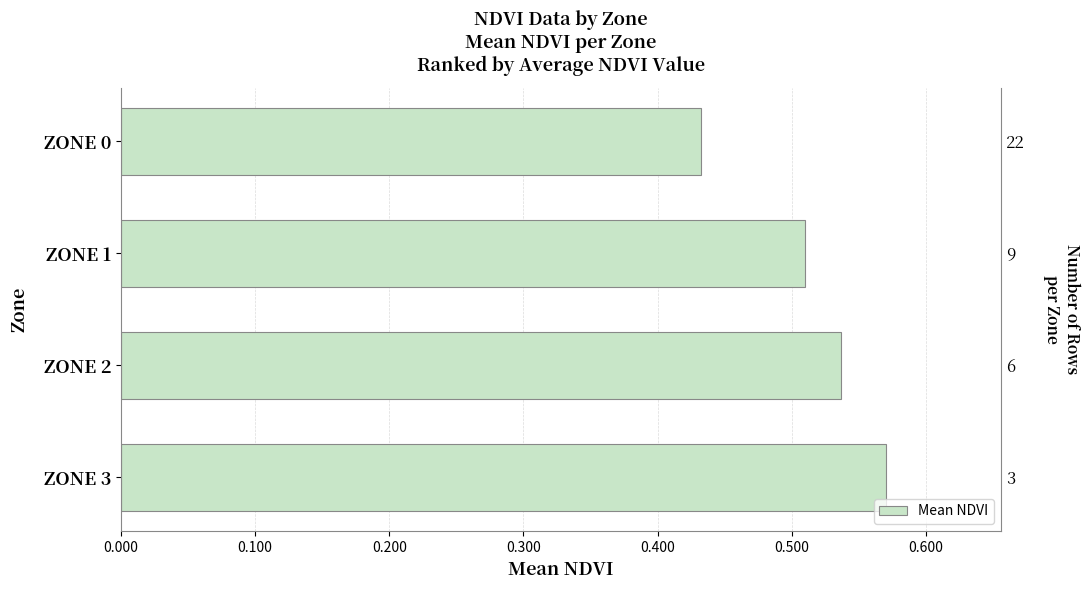

What is the value of the 1st bar from the left?

0.4